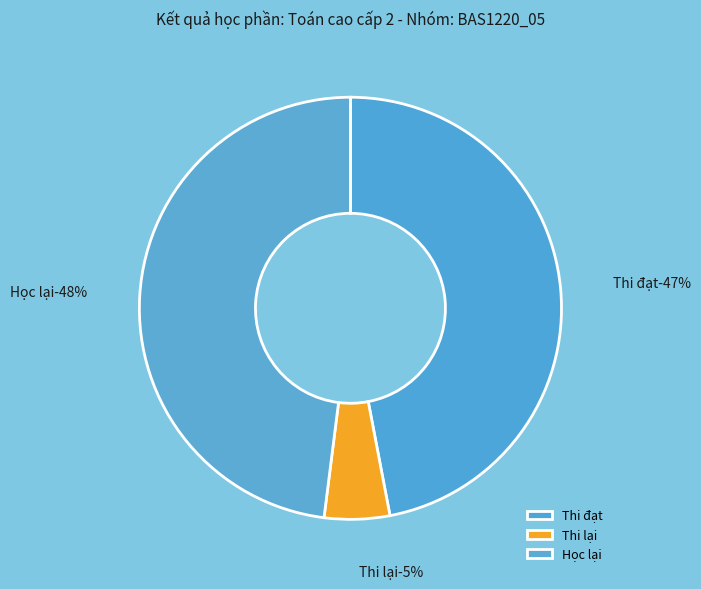

What is the total percentage of Thi lại and Thi đạt?

52.0%